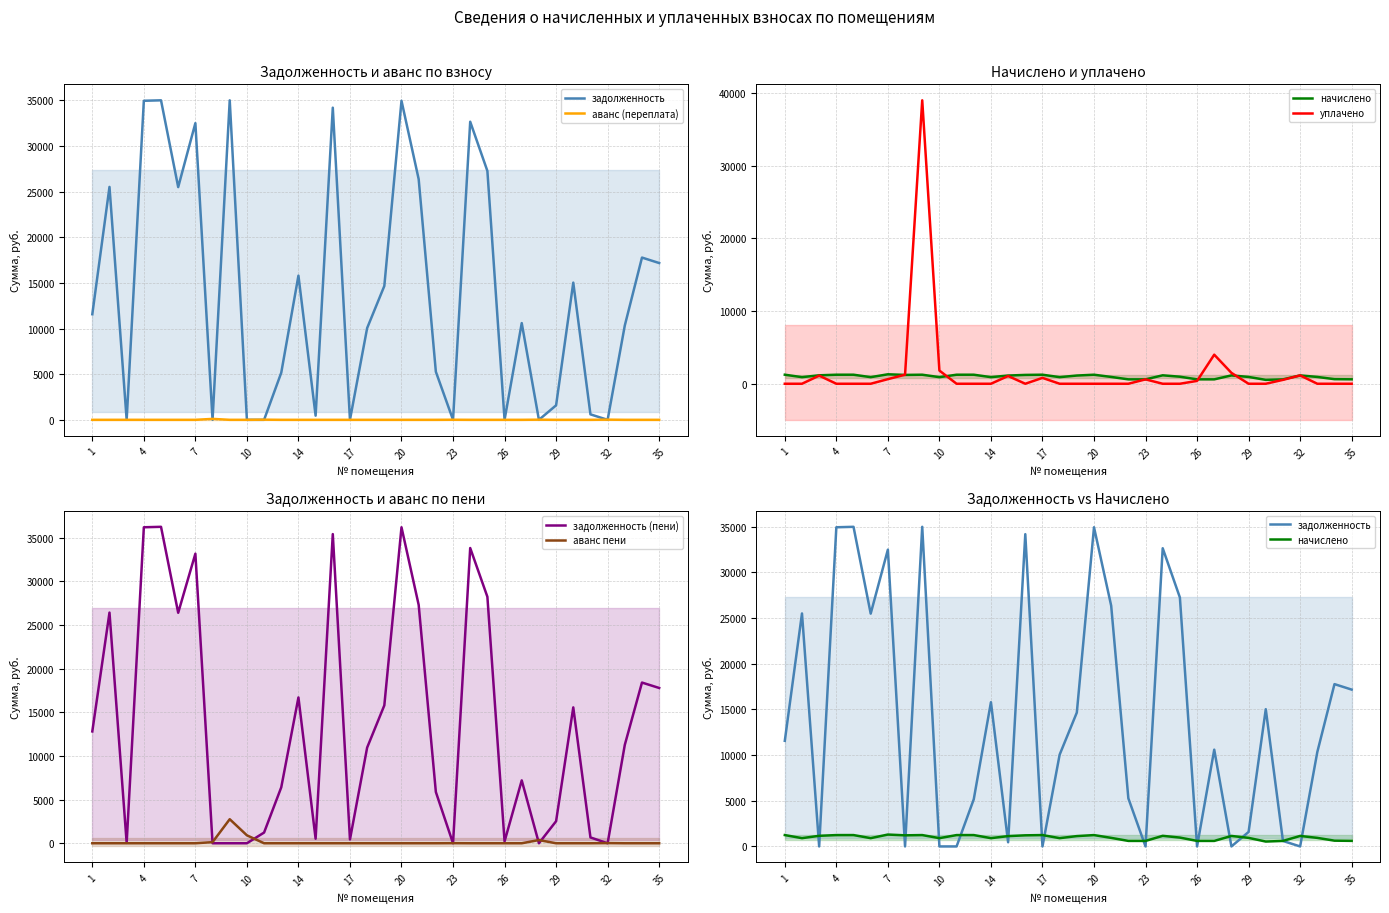

Between 16 and 35, which is larger?

16